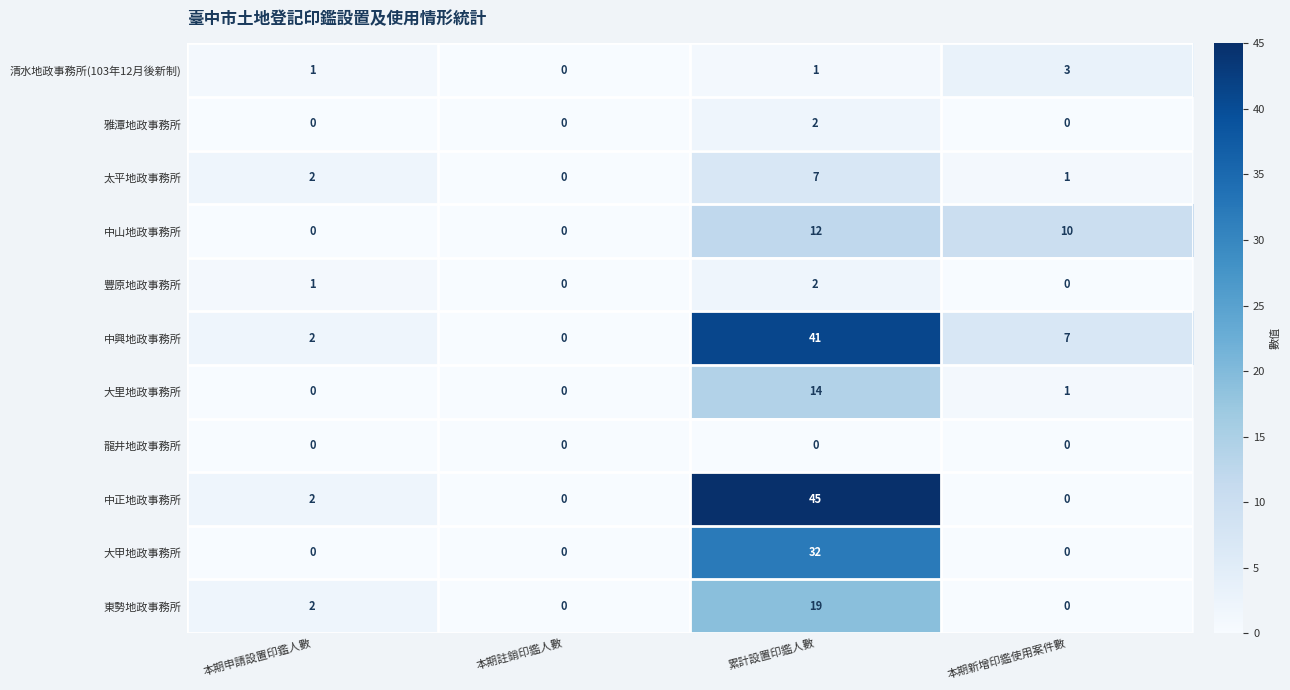

The value of 中興地政事務所 at 本期申請設置印鑑人數 is 2. True or false?

True